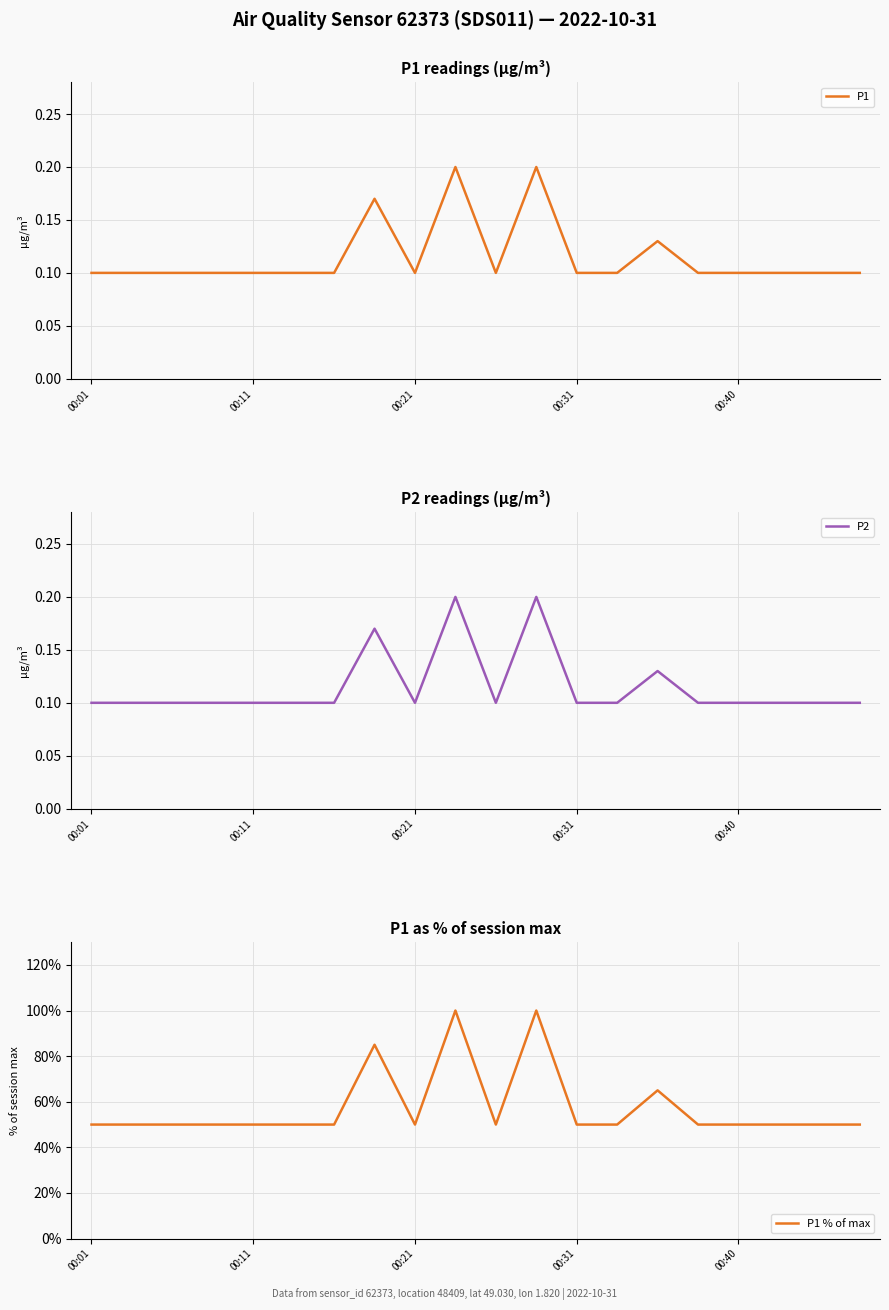

How many interior local valleys does the P2 series have?

2